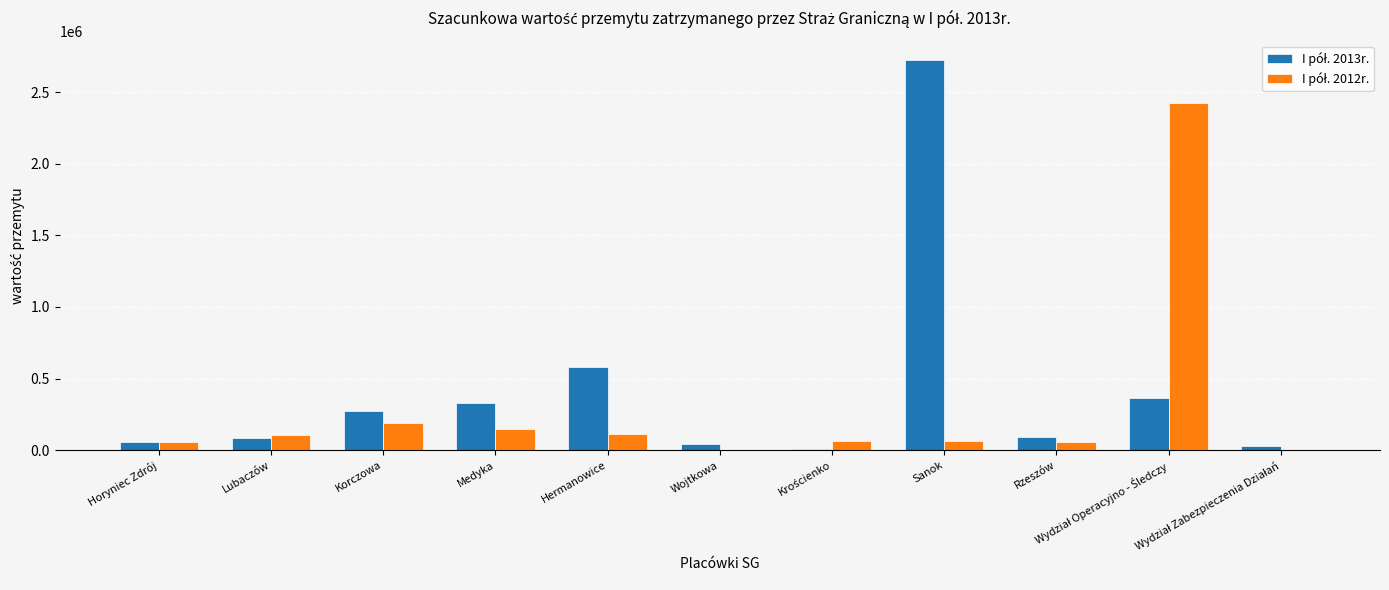

How many distinct data groups are displayed?

2